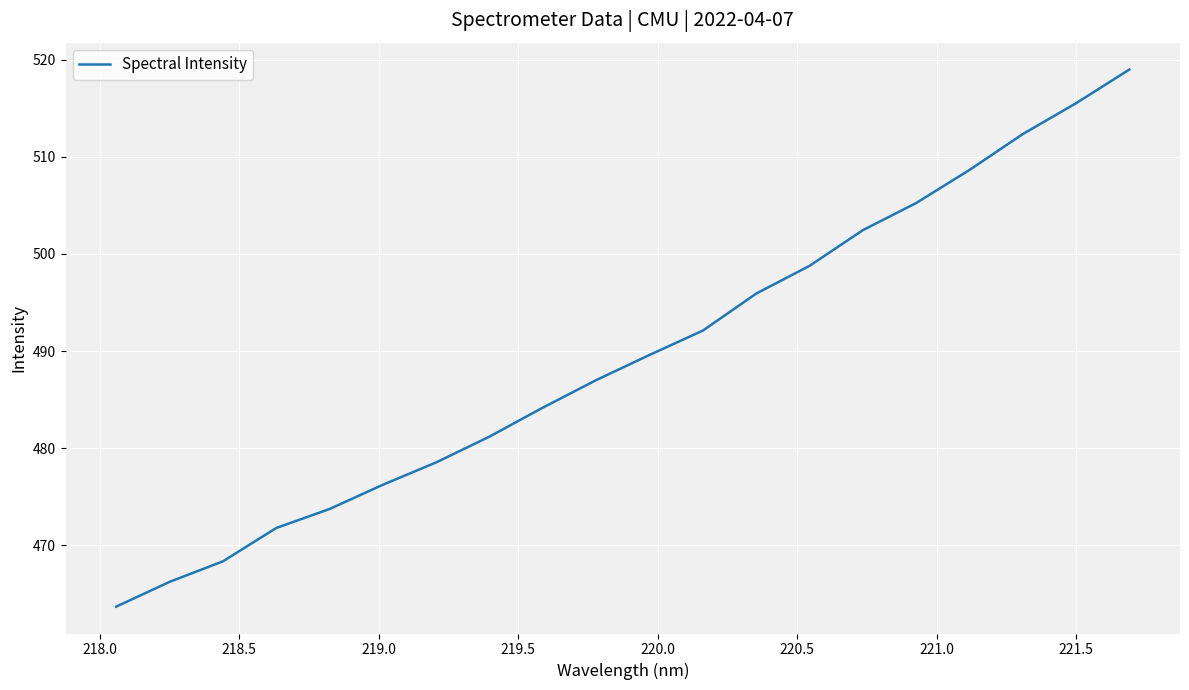

What is the minimum value shown in the chart?

463.7